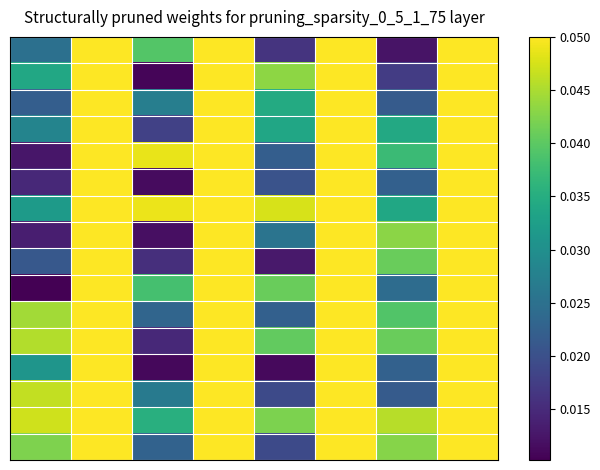

At which category does the chart reach its peak across all series?

1